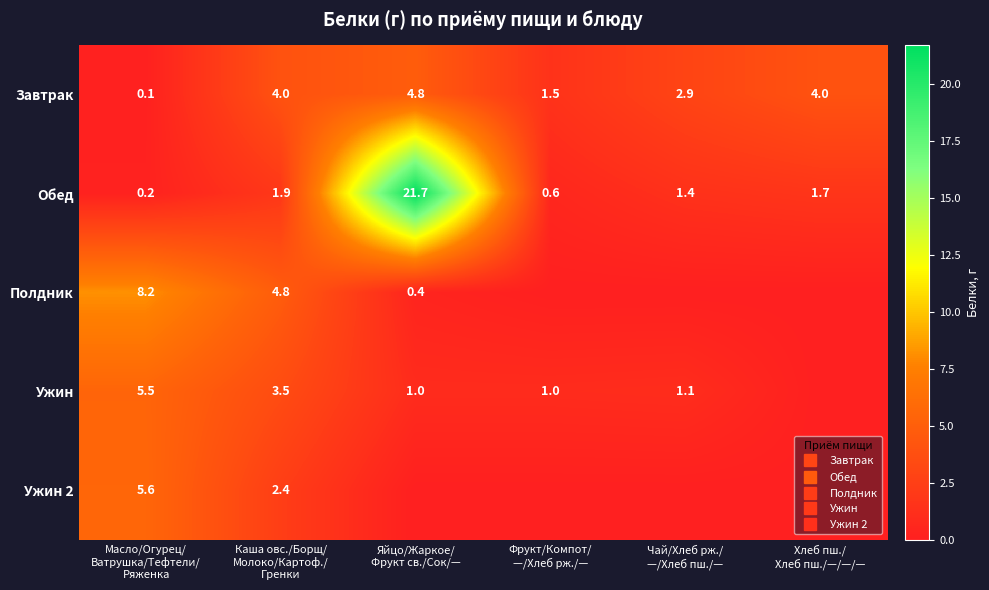

What value does the Обед series have at Фрукт/Компот/ —/Хлеб рж./—?

0.6